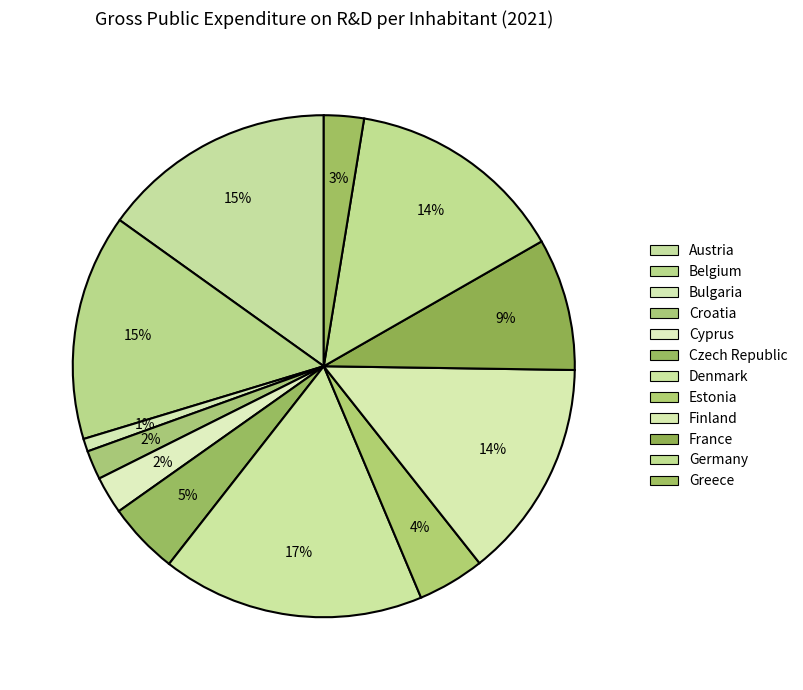

What percentage is the Denmark slice, to the nearest percent?

17%